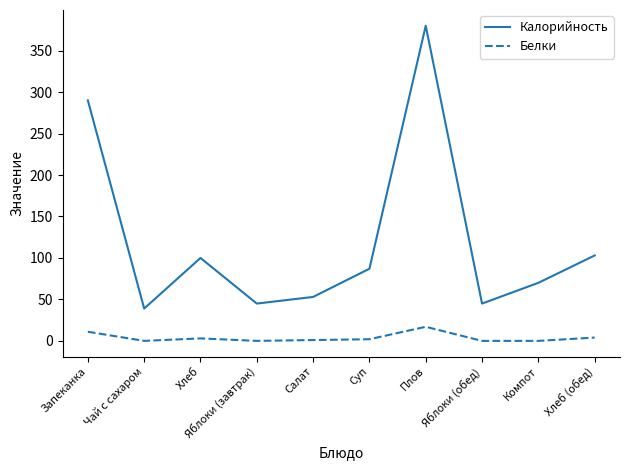

At which label is Калорийность closest to 209?

Запеканка